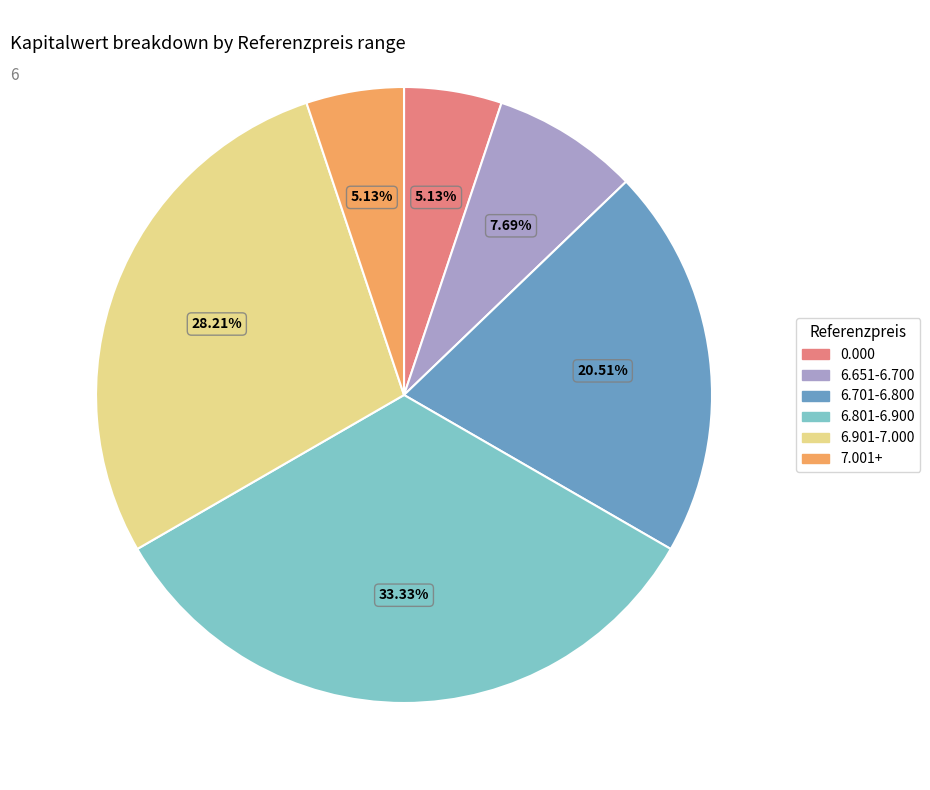

What is the ratio of the value at 7.001+ to the value at 6.651-6.700?

0.7